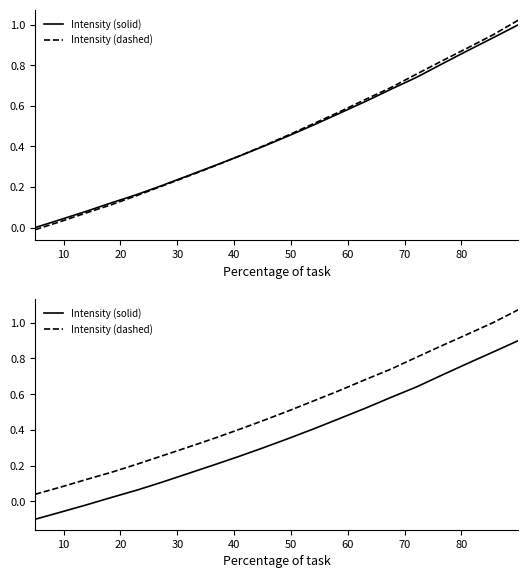

True or false: Intensity (dashed) has more than 1 interior local peaks.

False